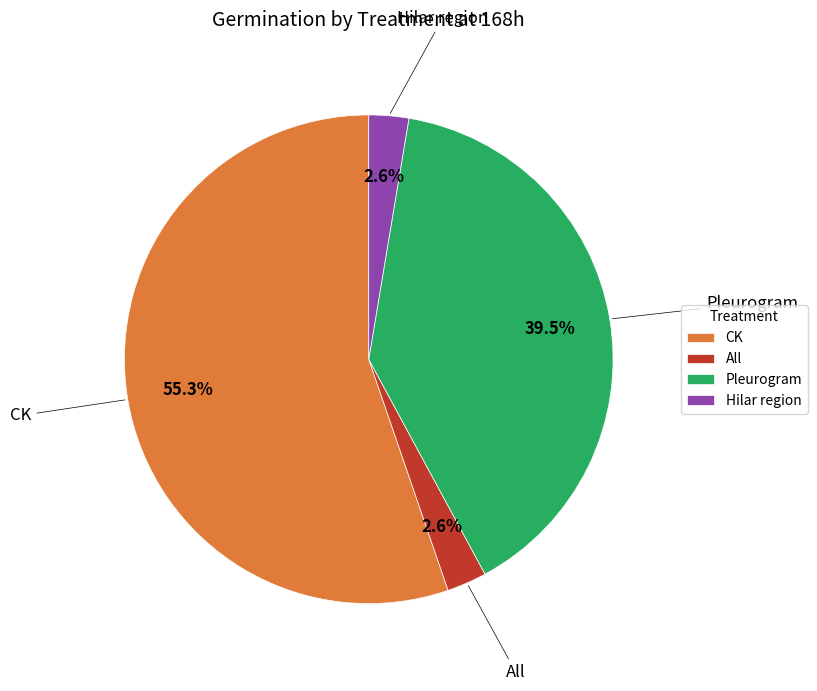

Which slice is the largest?

CK